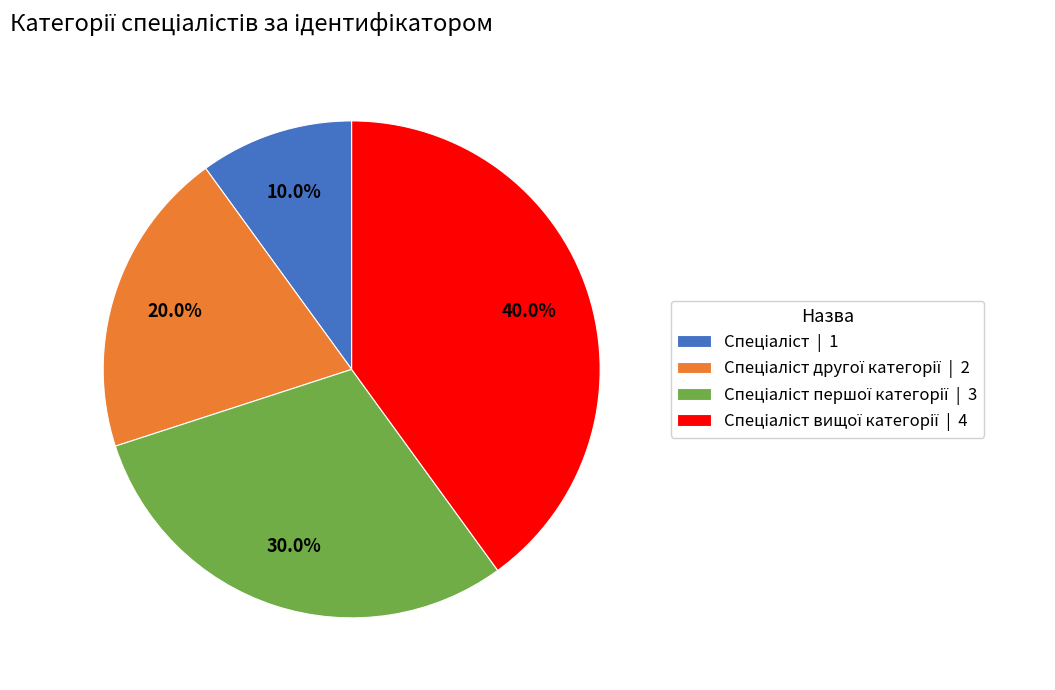

How many segments does this pie chart have?

4